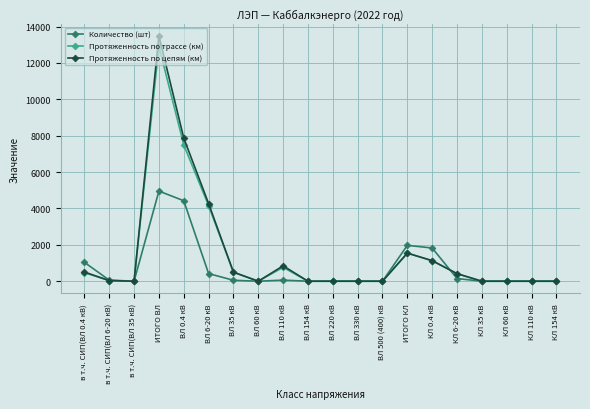

Which category has the highest value in the Количество (шт) series?

ИТОГО ВЛ